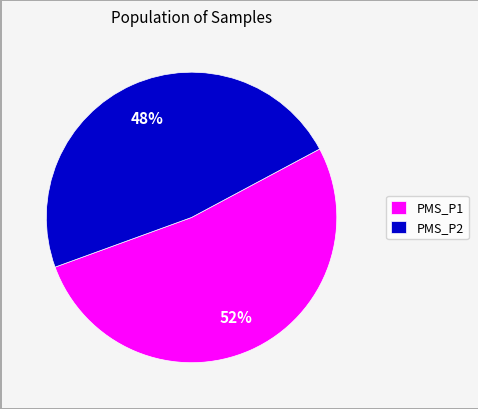

Combined, do PMS_P1 and PMS_P2 account for over 50%?

Yes